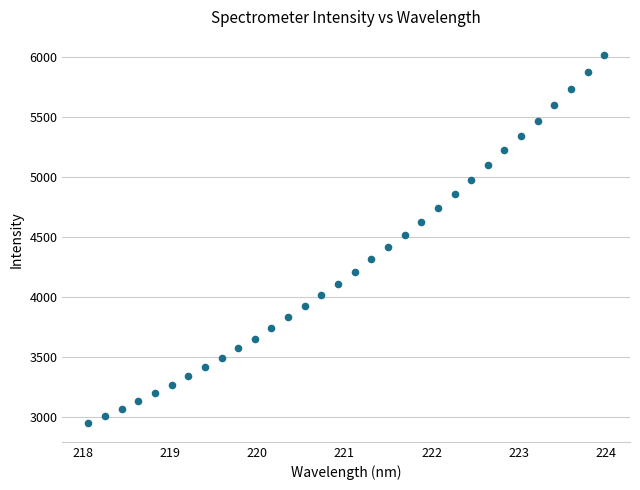

What is the range of Y values (max minus min)?

3068.6